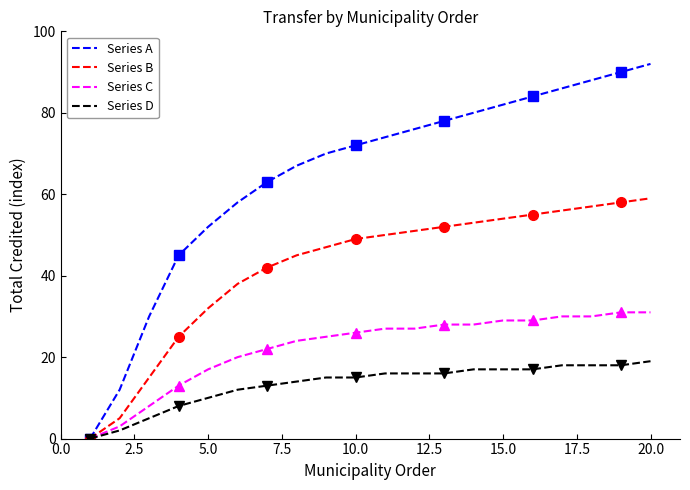

The value of Series A at 20.0 is 92. True or false?

True